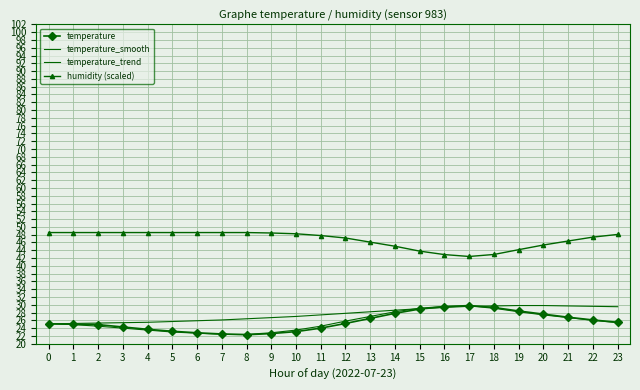

List the series in order of their peak value, lowest first.

temperature_smooth, temperature, temperature_trend, humidity (scaled)